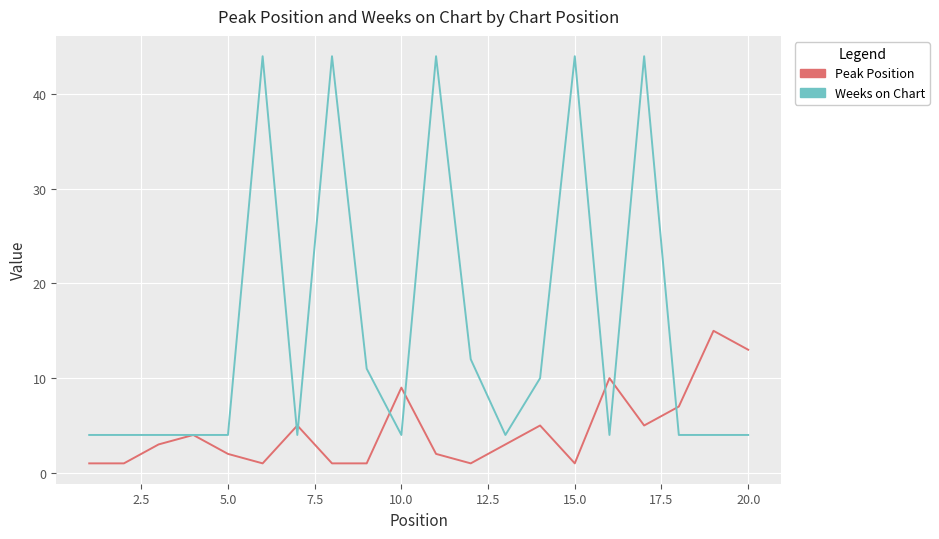

List the series in order of their overall mean, highest first.

Weeks on Chart, Peak Position